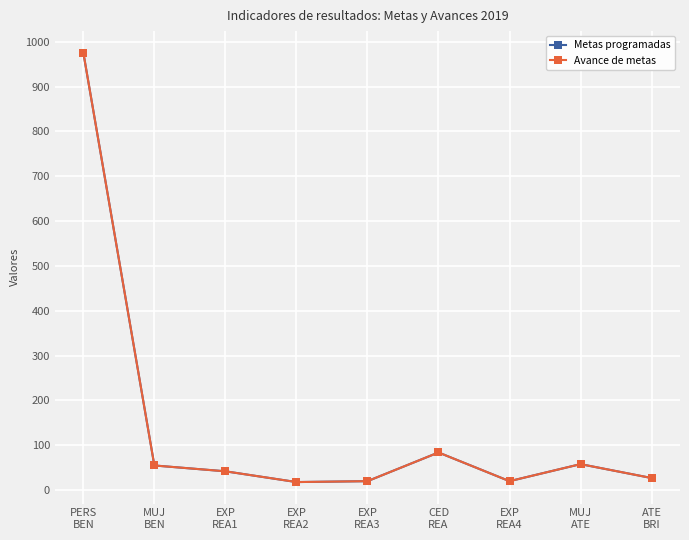

True or false: Avance de metas and Metas programadas cross at least once.

False